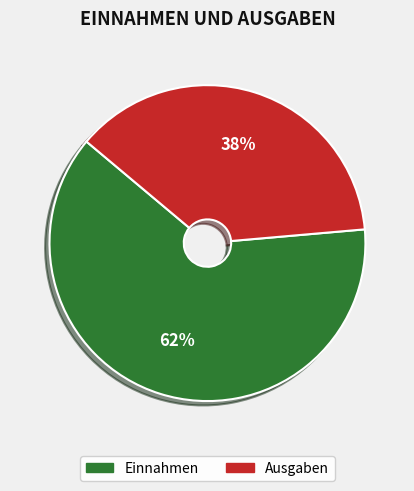

The Ausgaben slice represents 52% of the pie. True or false?

False